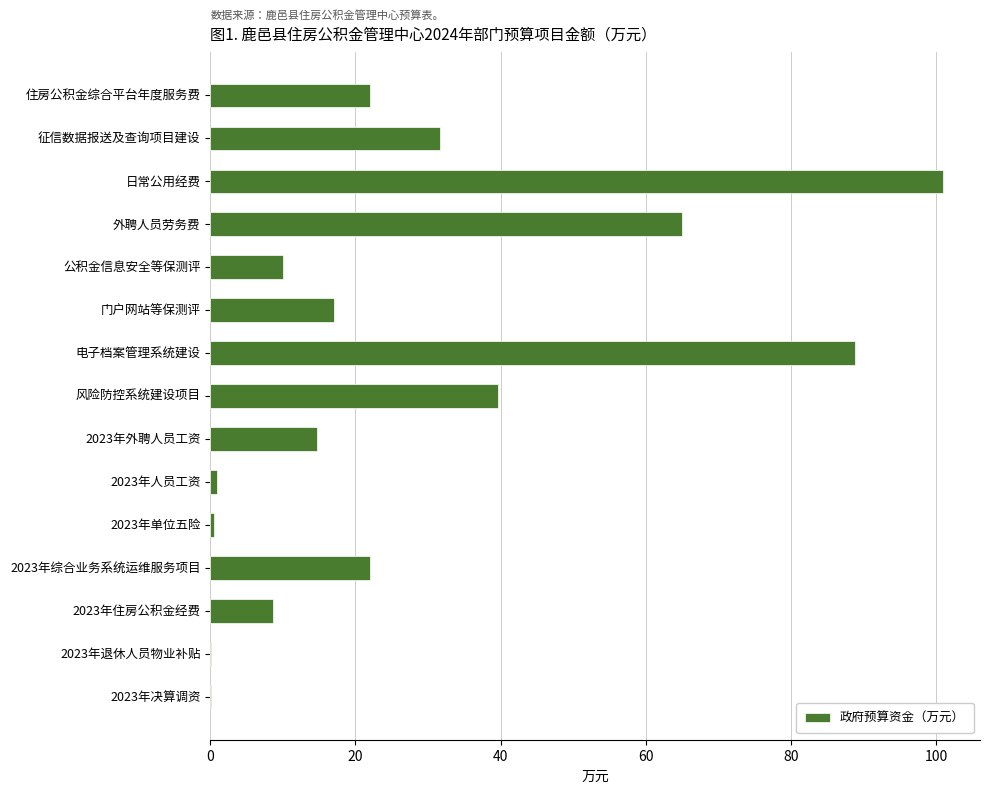

Is it true that the value at 2023年外聘人员工资 is 19.3?

False